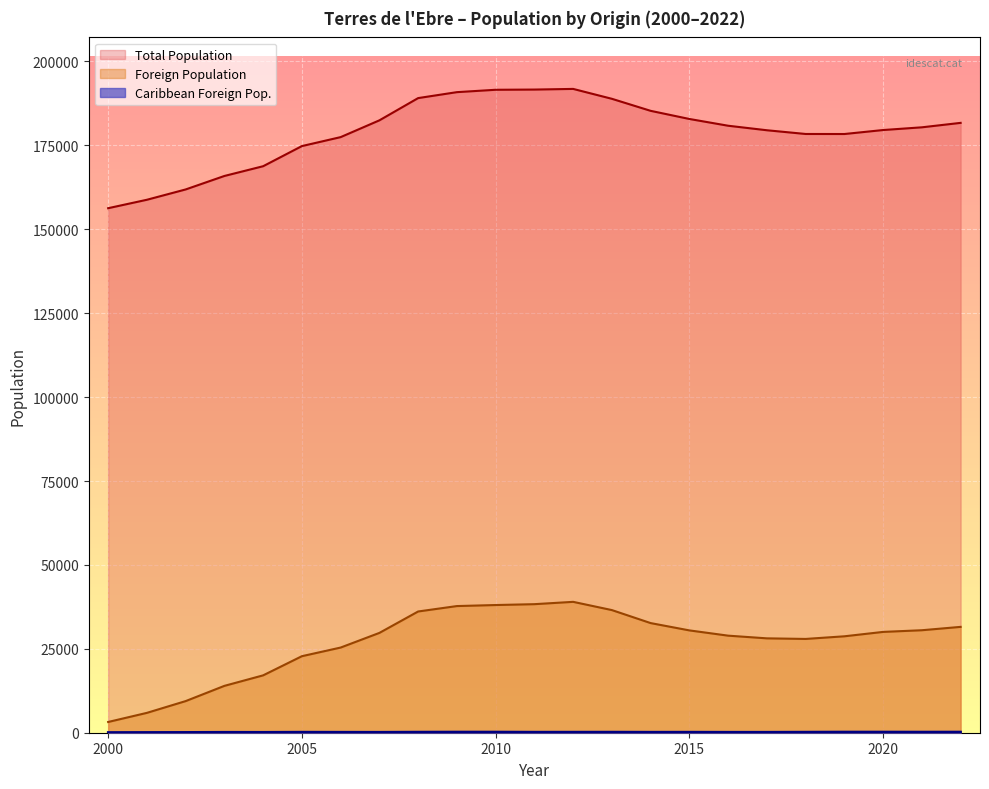

How many data points in Total Population (thousands) are above 180383?

11